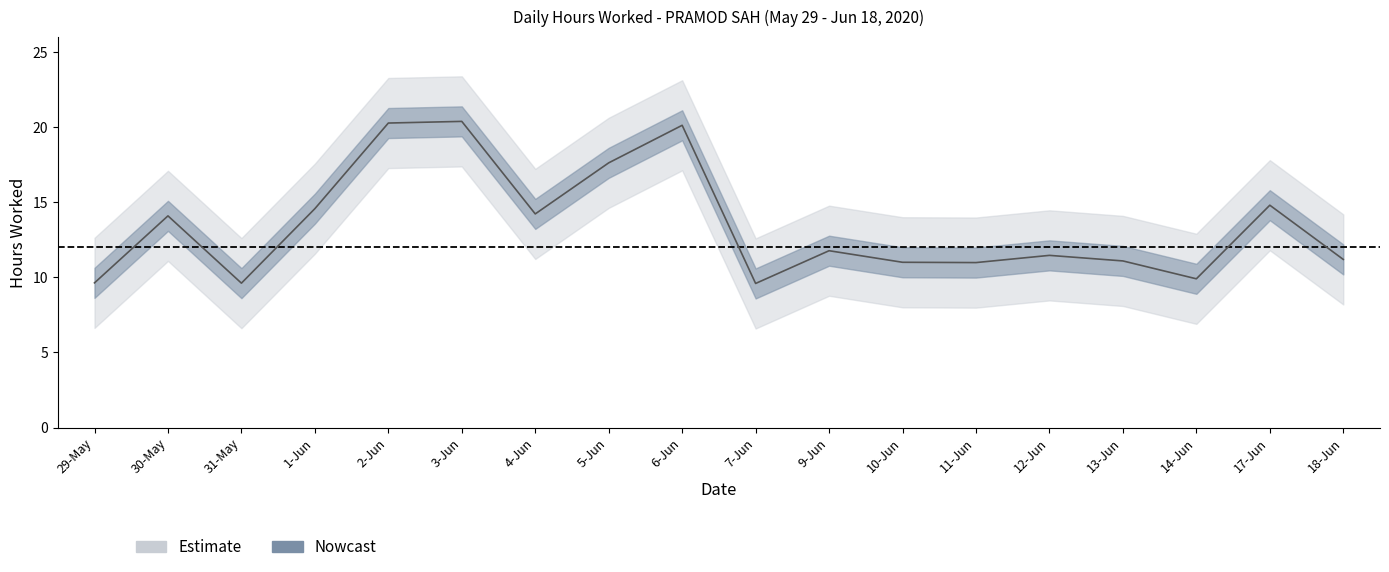

Reading left to right, extract all data points from this chart.

hours_worked: 29-May=9.6	30-May=14.1	31-May=9.6	1-Jun=14.6	2-Jun=20.3	3-Jun=20.4	4-Jun=14.2	5-Jun=17.6	6-Jun=20.1	7-Jun=9.6	9-Jun=11.8	10-Jun=11.0	11-Jun=11.0	12-Jun=11.5	13-Jun=11.1	14-Jun=9.9	17-Jun=14.8	18-Jun=11.2
hours_upper: 29-May=10.6	30-May=15.1	31-May=10.6	1-Jun=15.6	2-Jun=21.3	3-Jun=21.4	4-Jun=15.2	5-Jun=18.6	6-Jun=21.1	7-Jun=10.6	9-Jun=12.8	10-Jun=12.0	11-Jun=12.0	12-Jun=12.5	13-Jun=12.1	14-Jun=10.9	17-Jun=15.8	18-Jun=12.2
hours_lower: 29-May=8.6	30-May=13.1	31-May=8.6	1-Jun=13.6	2-Jun=19.3	3-Jun=19.4	4-Jun=13.2	5-Jun=16.6	6-Jun=19.1	7-Jun=8.6	9-Jun=10.8	10-Jun=10.0	11-Jun=10.0	12-Jun=10.5	13-Jun=10.1	14-Jun=8.9	17-Jun=13.8	18-Jun=10.2
hours_outer_upper: 29-May=12.6	30-May=17.1	31-May=12.6	1-Jun=17.6	2-Jun=23.3	3-Jun=23.4	4-Jun=17.2	5-Jun=20.6	6-Jun=23.1	7-Jun=12.6	9-Jun=14.8	10-Jun=14.0	11-Jun=14.0	12-Jun=14.5	13-Jun=14.1	14-Jun=12.9	17-Jun=17.8	18-Jun=14.2
hours_outer_lower: 29-May=6.6	30-May=11.1	31-May=6.6	1-Jun=11.6	2-Jun=17.3	3-Jun=17.4	4-Jun=11.2	5-Jun=14.6	6-Jun=17.1	7-Jun=6.6	9-Jun=8.8	10-Jun=8.0	11-Jun=8.0	12-Jun=8.5	13-Jun=8.1	14-Jun=6.9	17-Jun=11.8	18-Jun=8.2